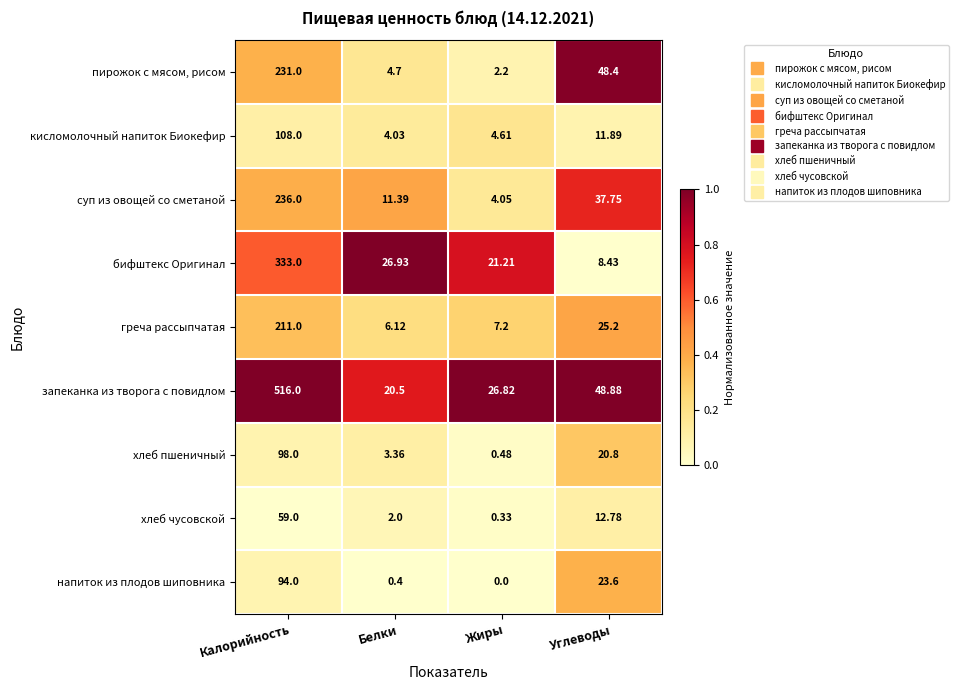

At which category is the sum across all series the highest?

Калорийность